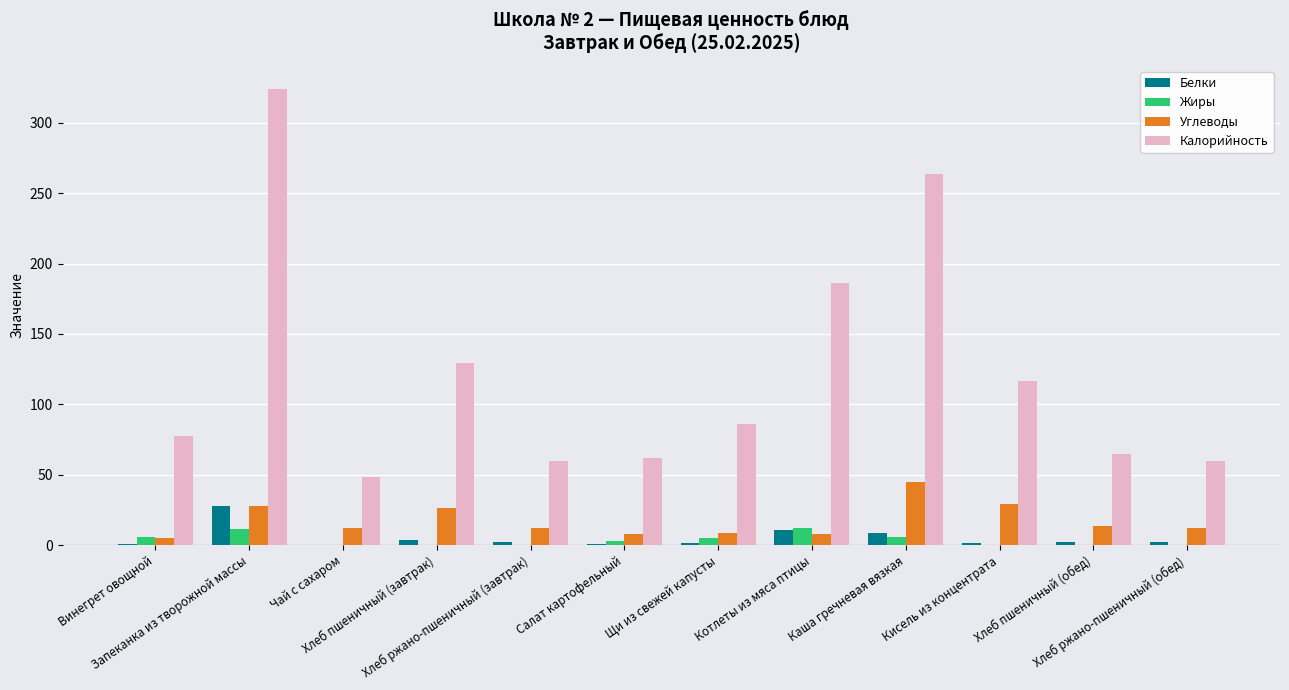

How many groups of bars are there?

12